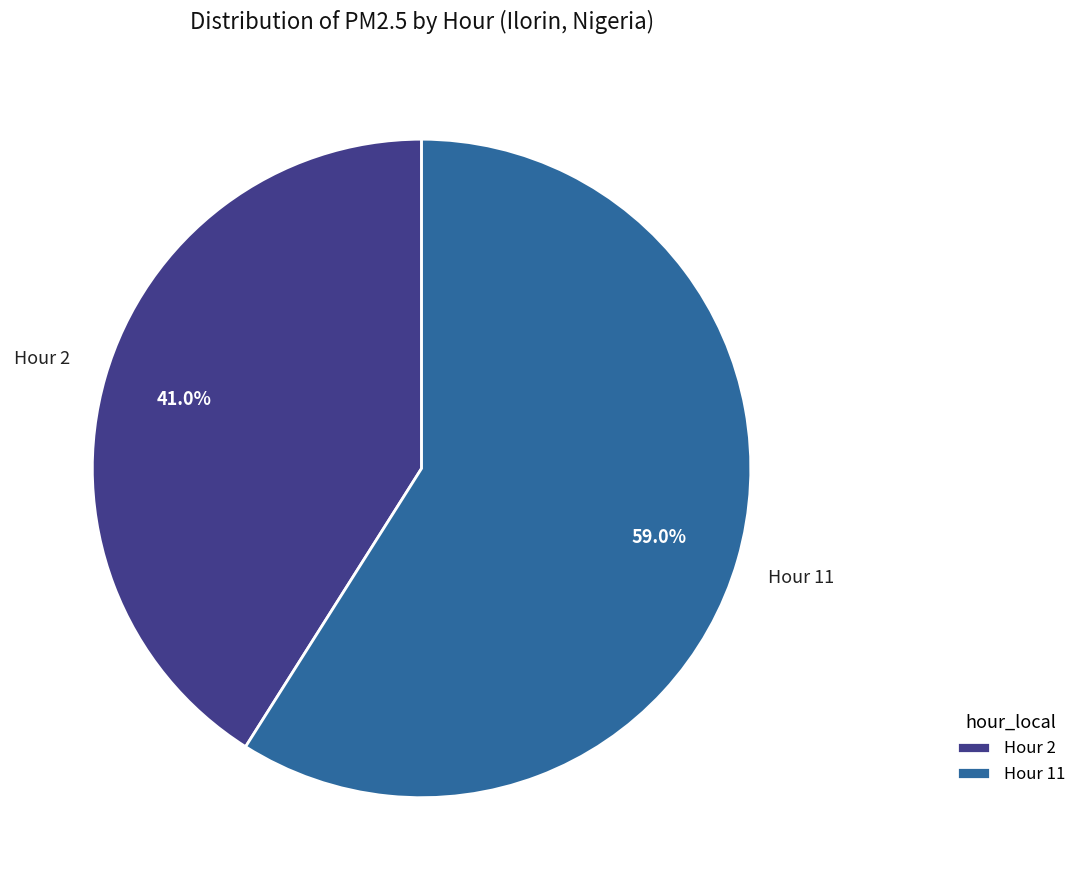

Which slice is the smallest?

Hour 2